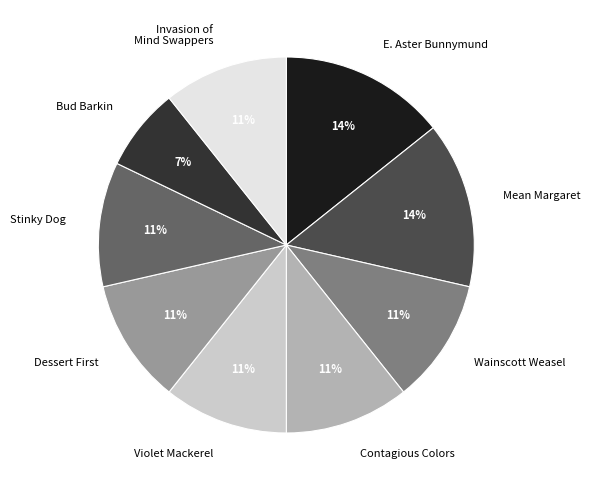

Between Violet Mackerel and Bud Barkin, which is larger?

Violet Mackerel